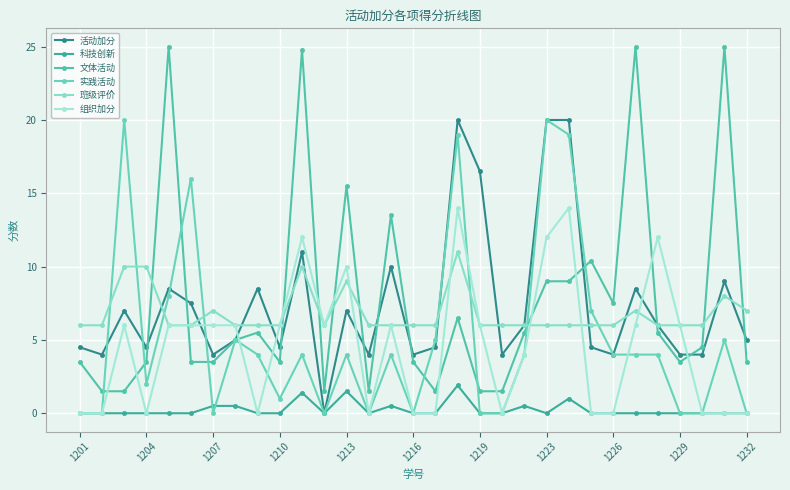

What are all the series names shown in the legend?

活动加分, 科技创新, 文体活动, 实践活动, 班级评价, 组织加分